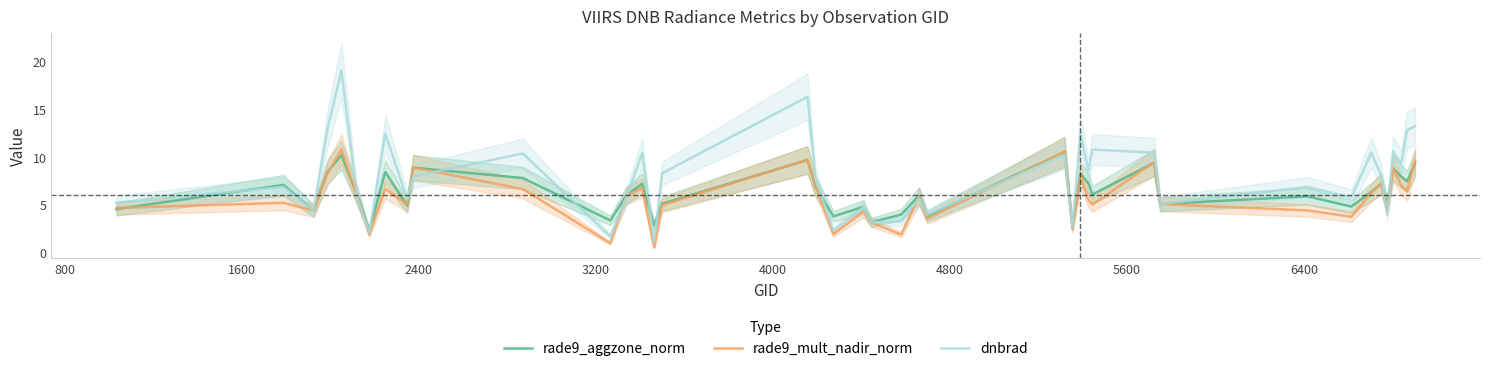

What is the maximum value for rade9_mult_nadir_norm?

10.8